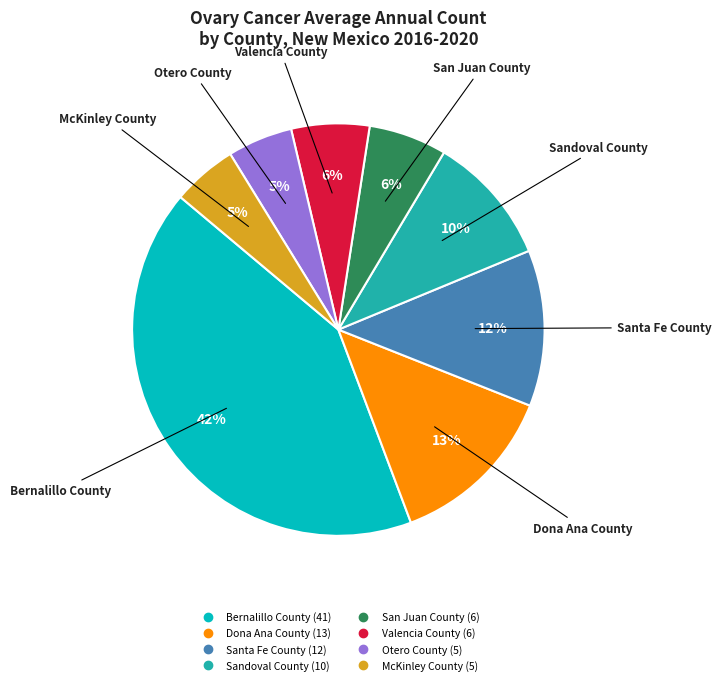

Is it true that Valencia County is 1% of the pie?

False